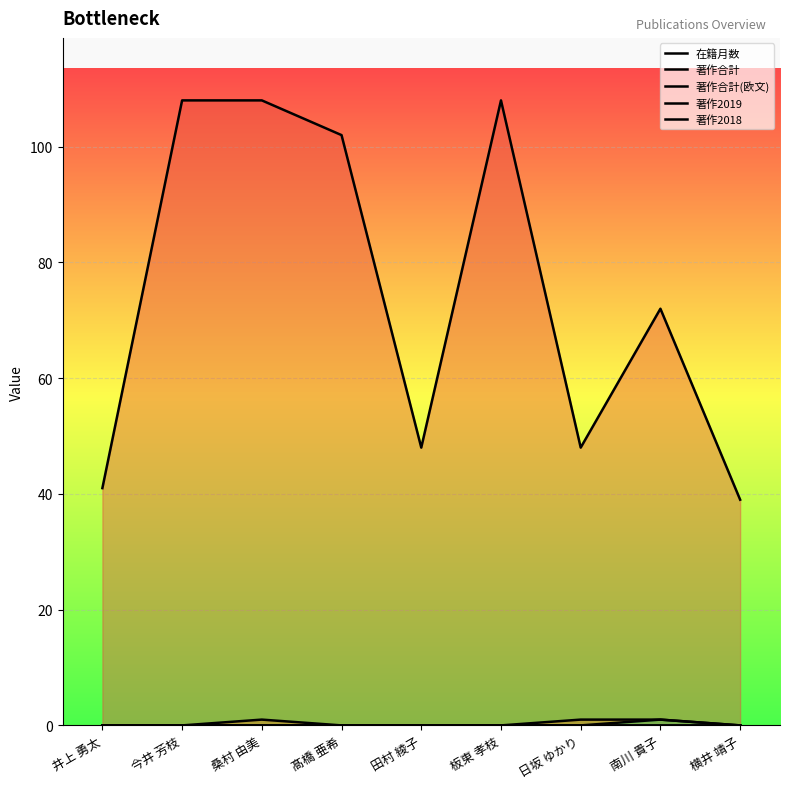

Does the chart display data point markers on the line(s)?

No